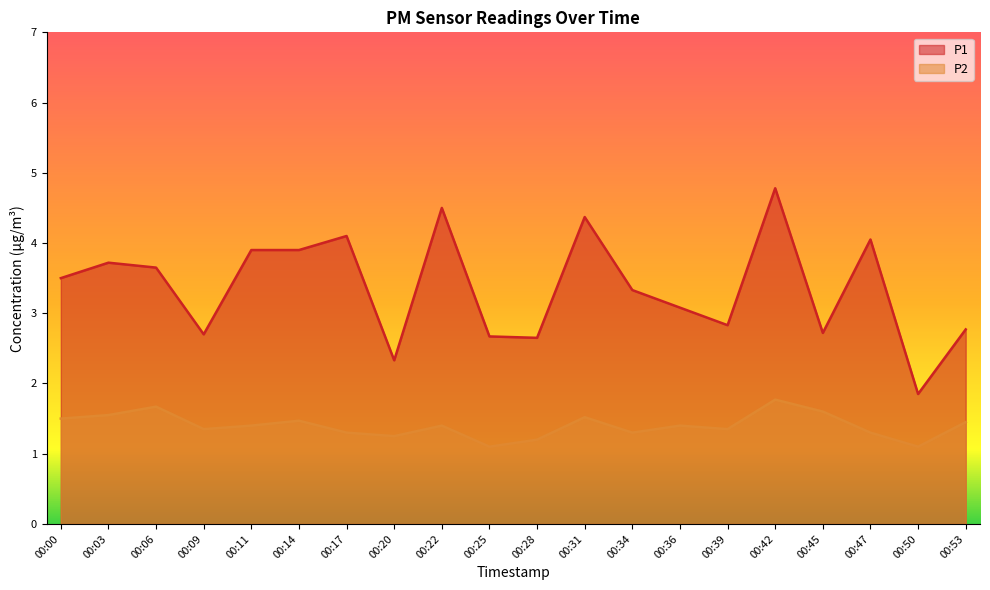

Does the chart display data point markers on the line(s)?

No